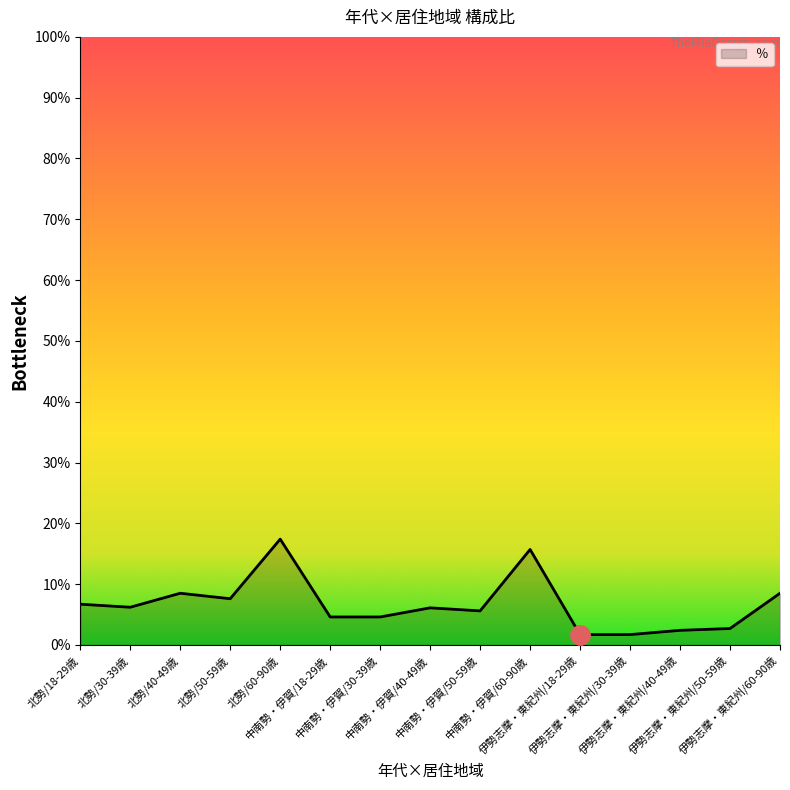

What value does the data have at 中南勢・伊賀/50-59歳?

5.6